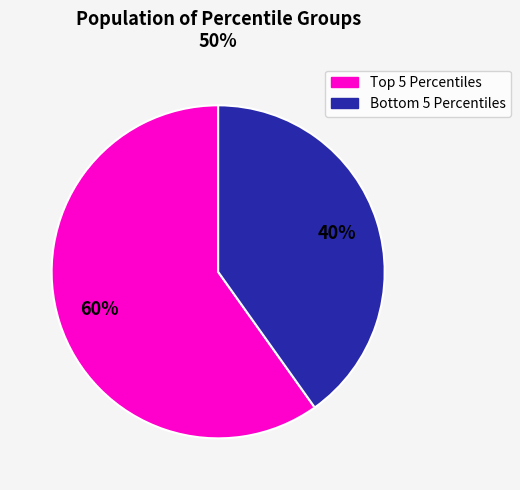

Count the number of slices in the pie.

2